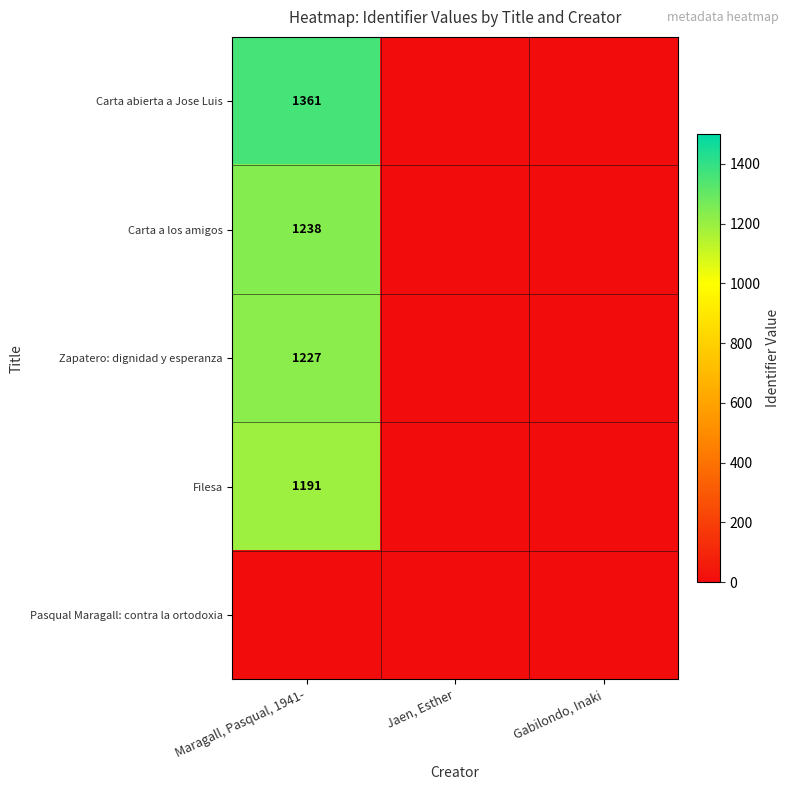

The value of Zapatero: dignidad y esperanza at Maragall, Pasqual, 1941- is 2039. True or false?

False